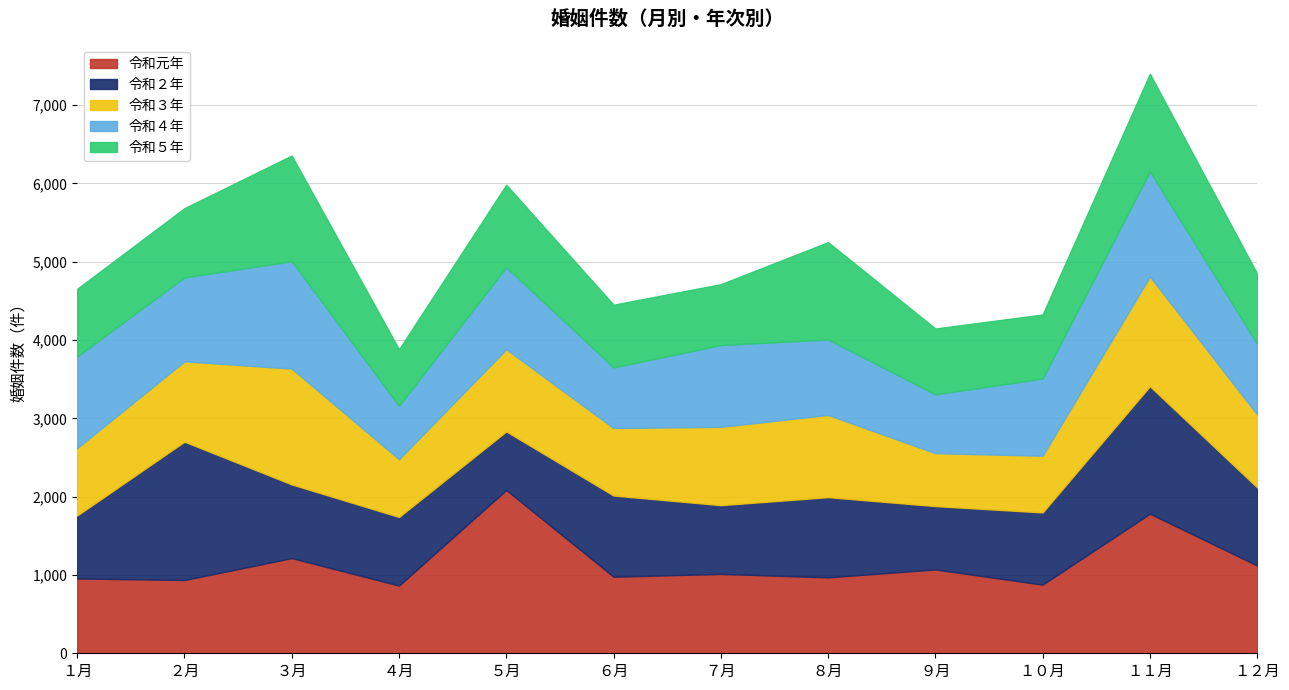

What position from the left is ４月?

4